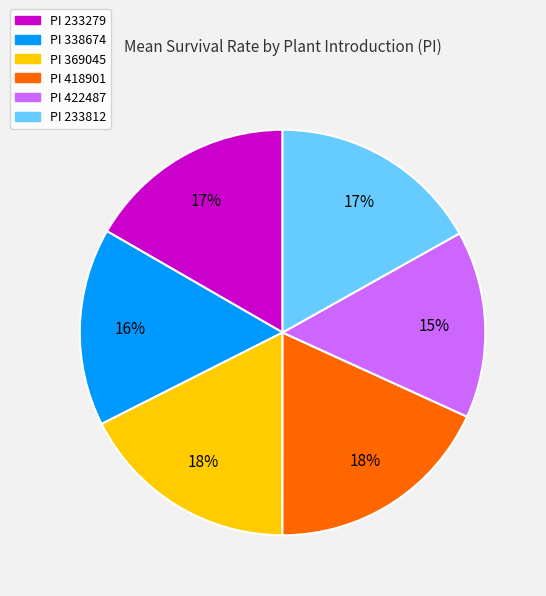

How many segments does this pie chart have?

6